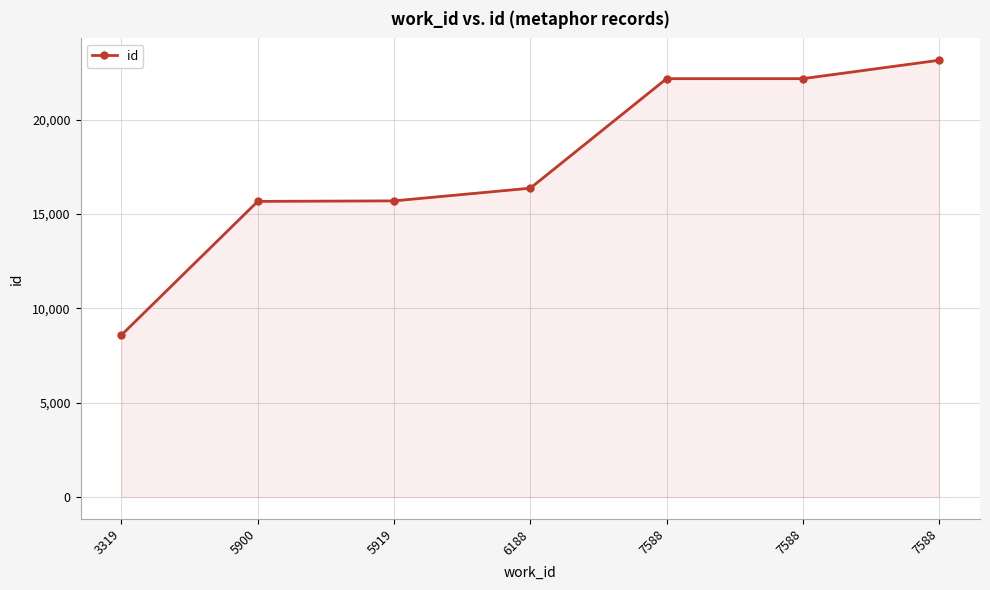

How many lines are shown in the chart?

1